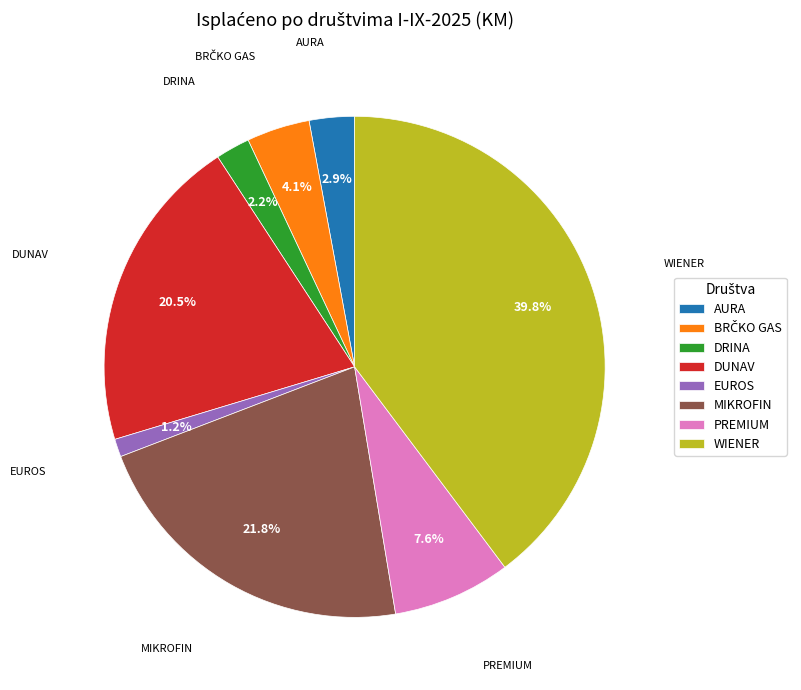

To the nearest percent, what is the difference between the largest and smallest slice percentages?

39%